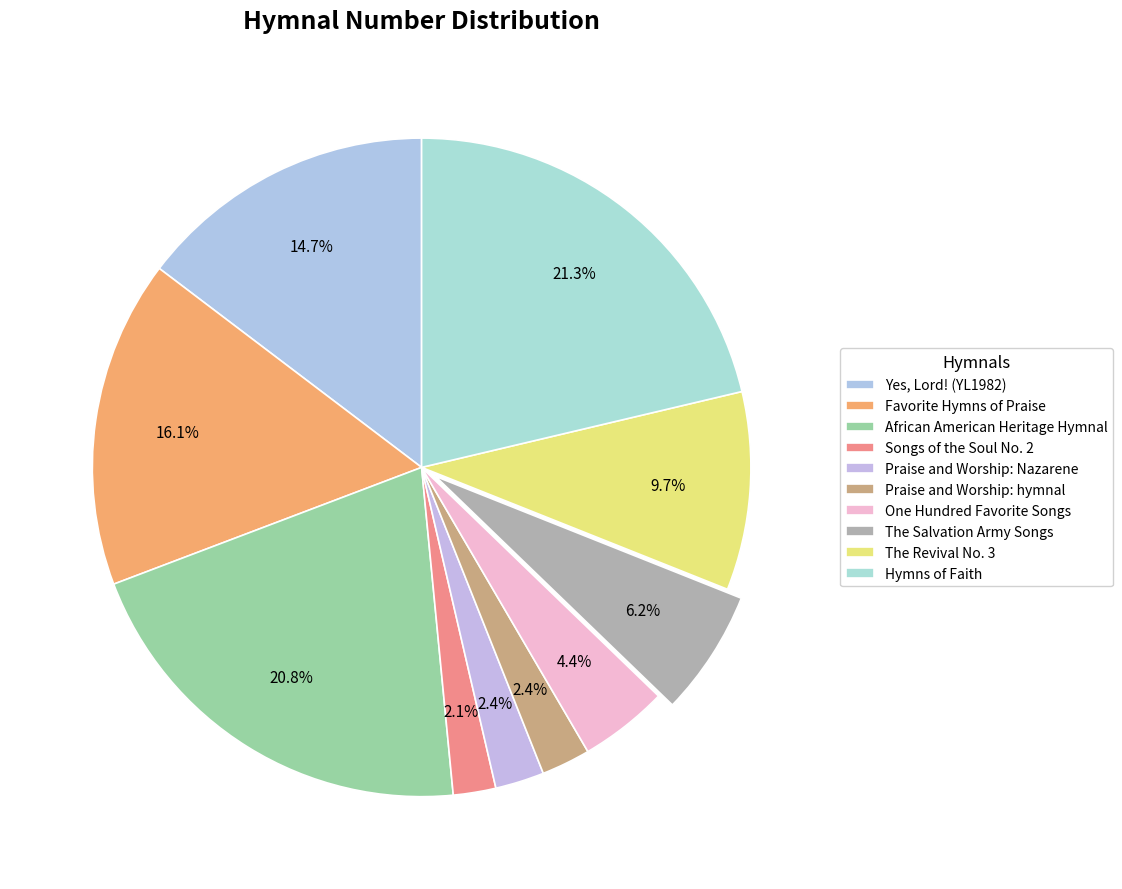

How many segments does this pie chart have?

10